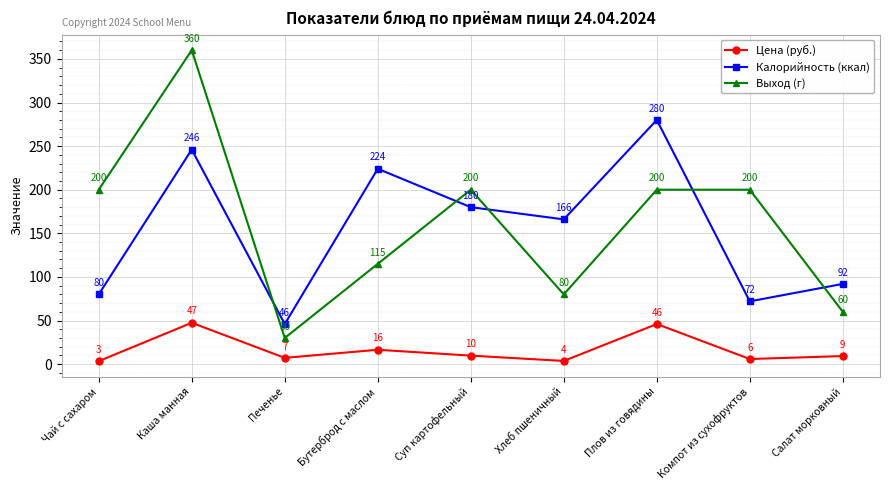

What position from the right is Компот из сухофруктов?

2